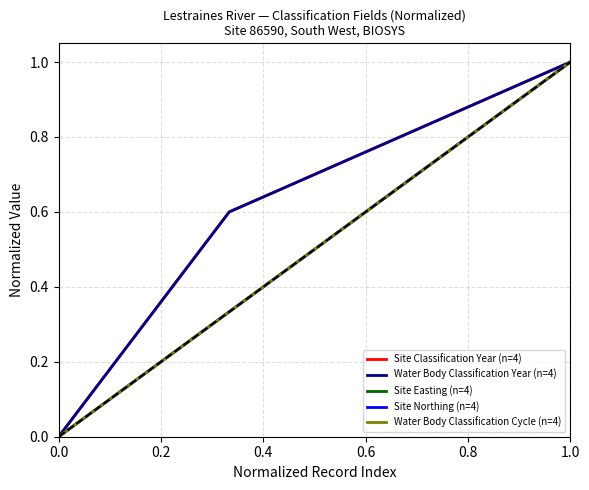

Which series has the largest total across all categories?

Site Classification Year (n=4)